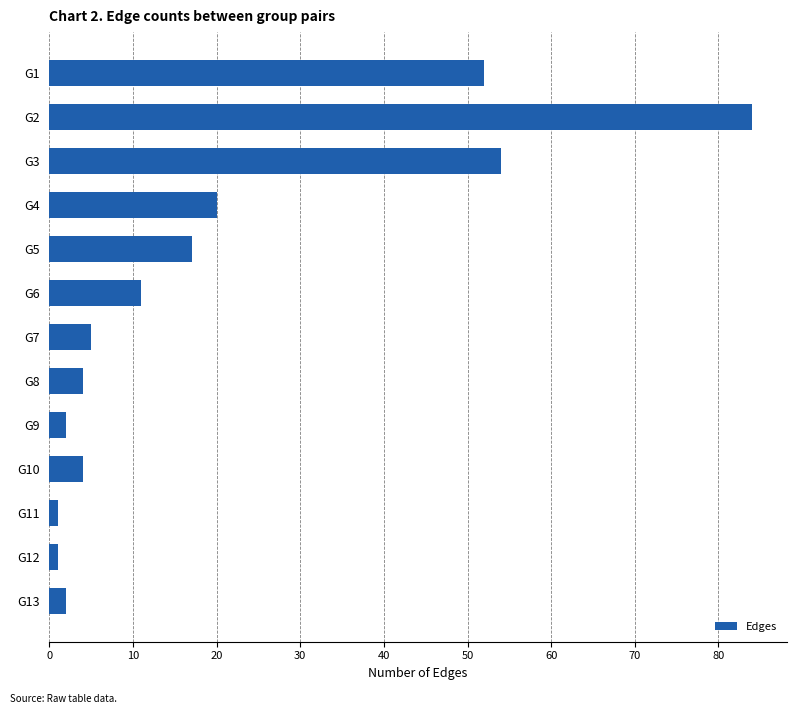

What is the greatest value displayed?

84